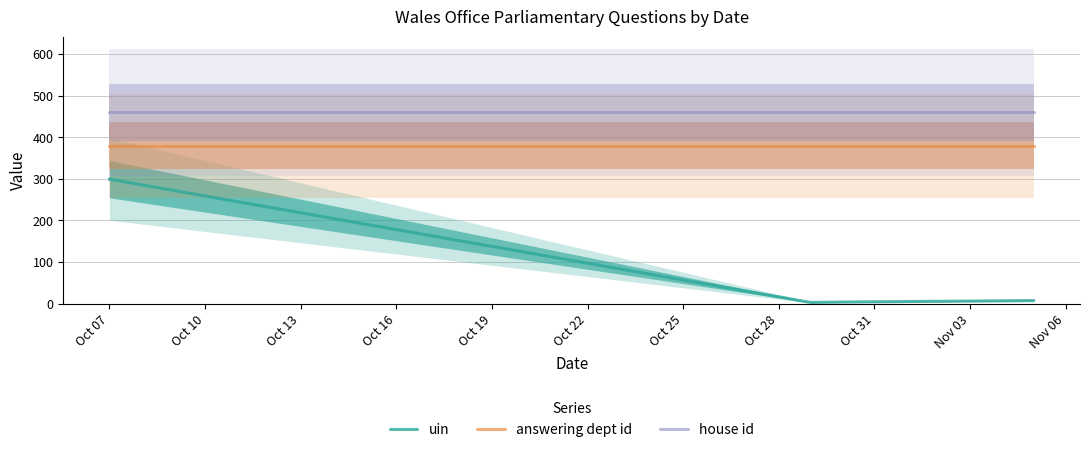

What is the minimum value for uin?

2.7